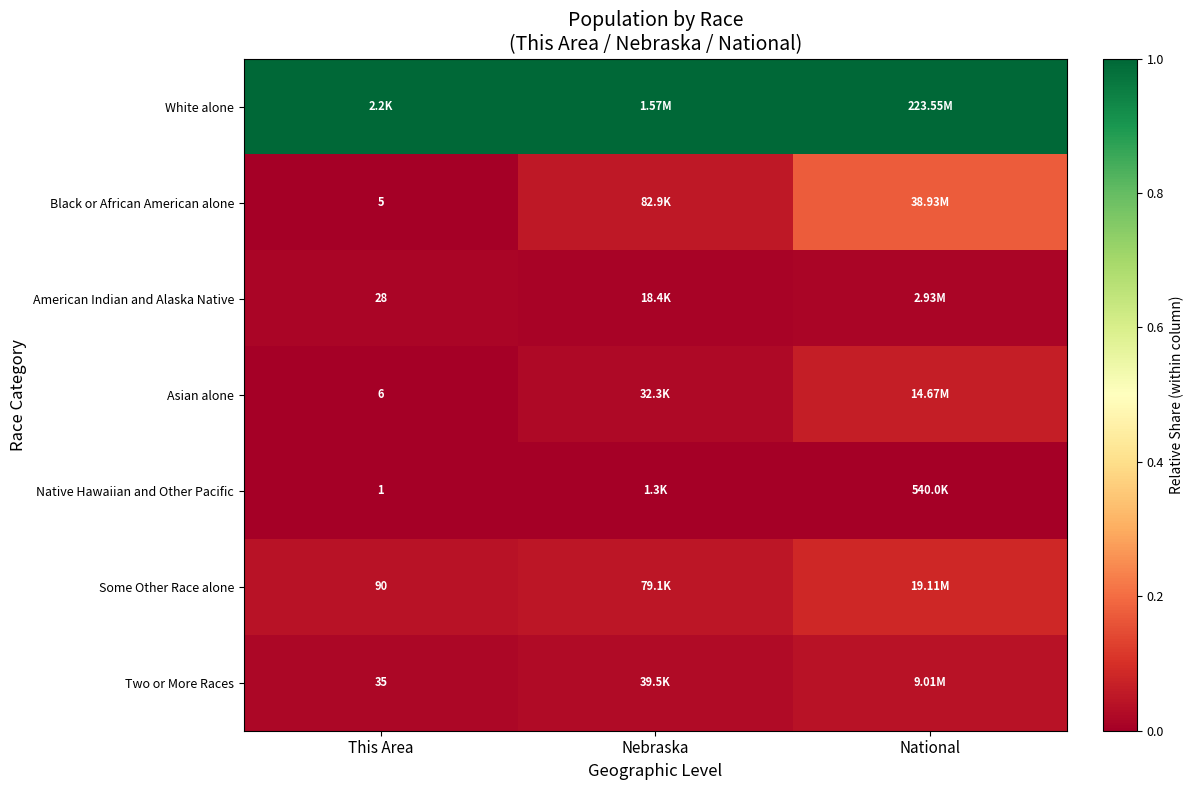

At National, list the series in order from smallest to largest.

Native Hawaiian and Other Pacific, American Indian and Alaska Native, Two or More Races, Asian alone, Some Other Race alone, Black or African American alone, White alone